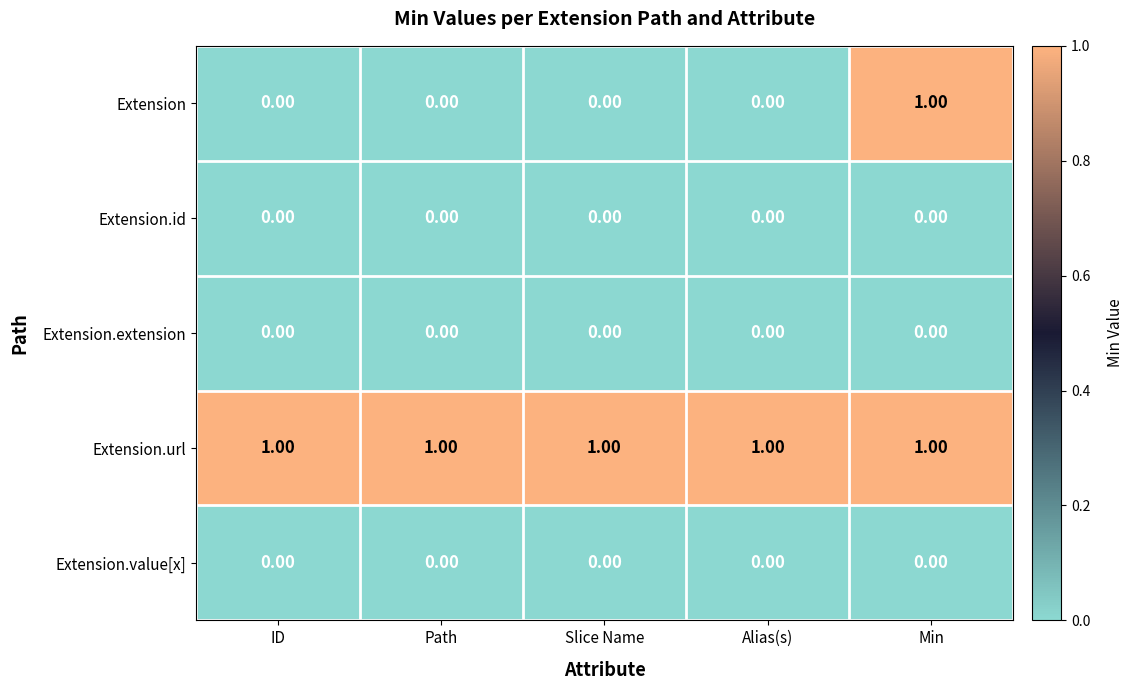

At how many categories does at least one series exceed 0?

5